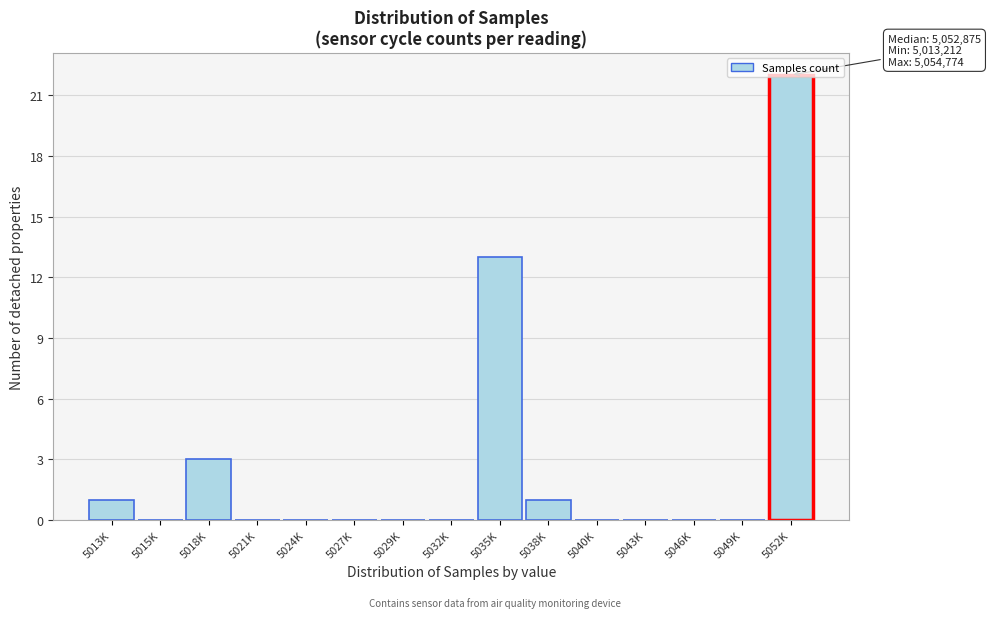

What is the sum of all values?

40